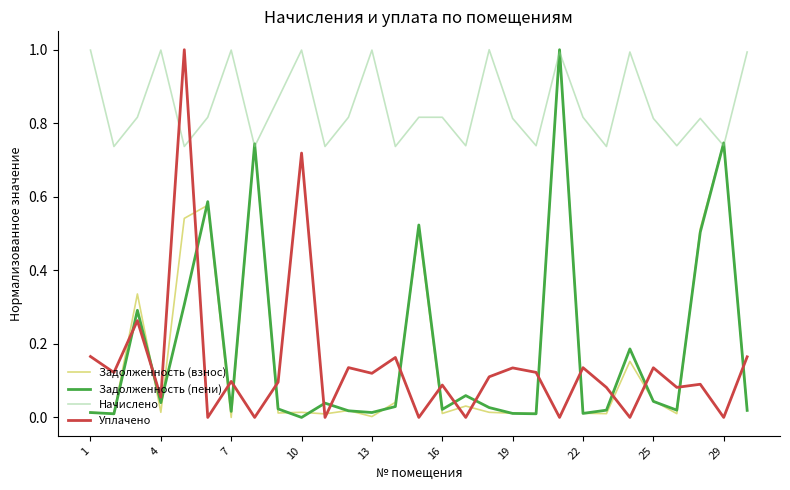

What is the maximum value for Начислено?

1.0